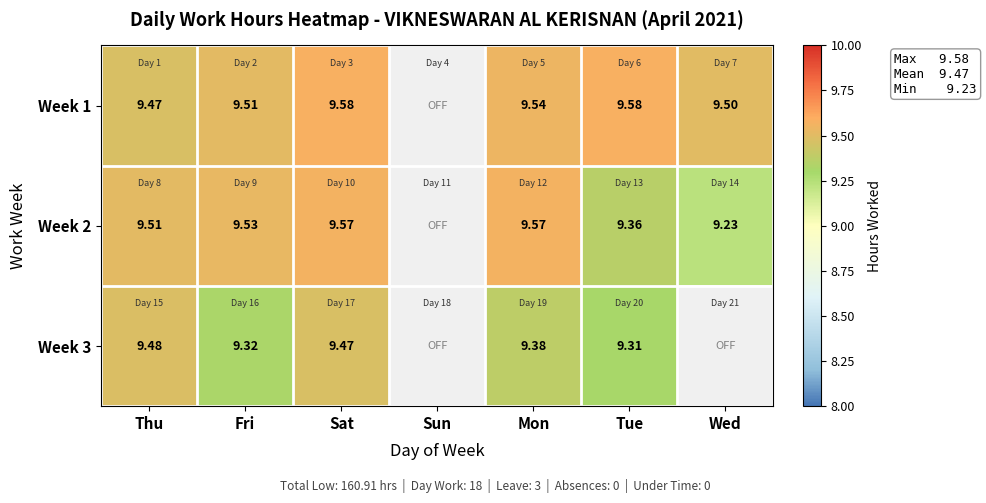

The value of Week 2 at Fri is 15.7. True or false?

False